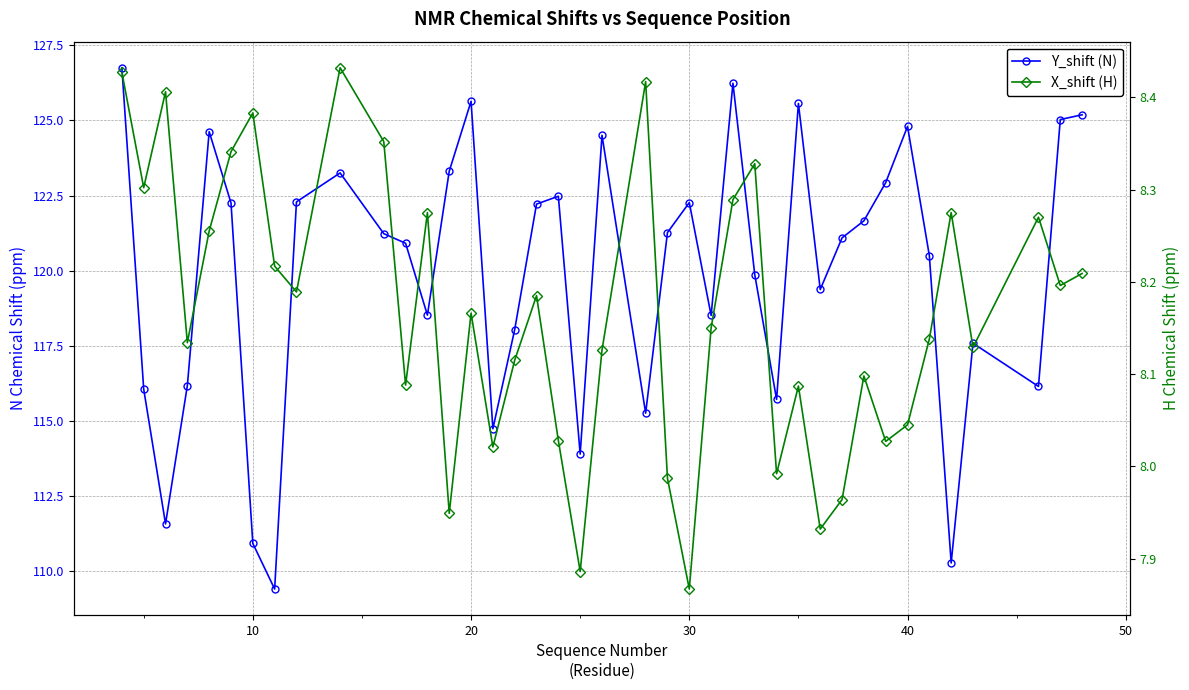

What are all the series names shown in the legend?

Y_shift (N), X_shift (H)